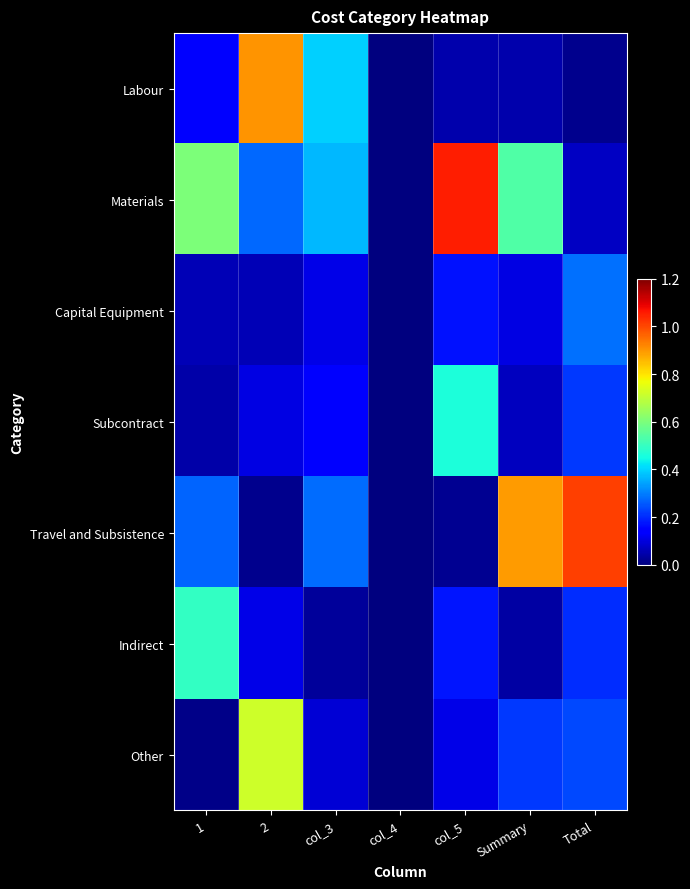

At 1, list the series in order from largest to smallest.

Materials, Indirect, Travel and Subsistence, Labour, Capital Equipment, Subcontract, Other